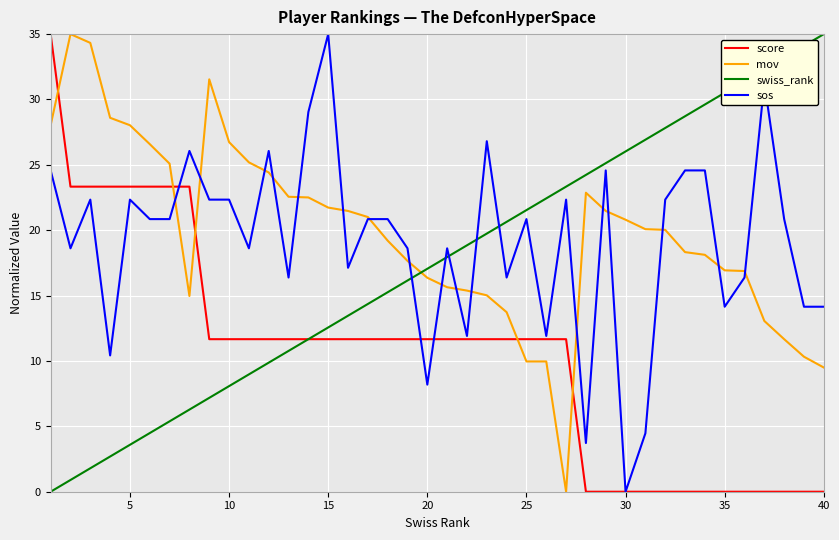

Which series ends up on top after the final intersection of sos and swiss_rank?

swiss_rank